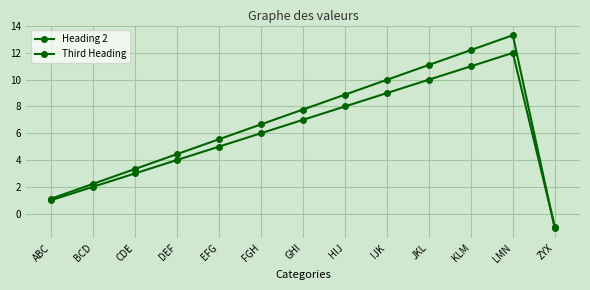

Does the chart display data point markers on the line(s)?

Yes